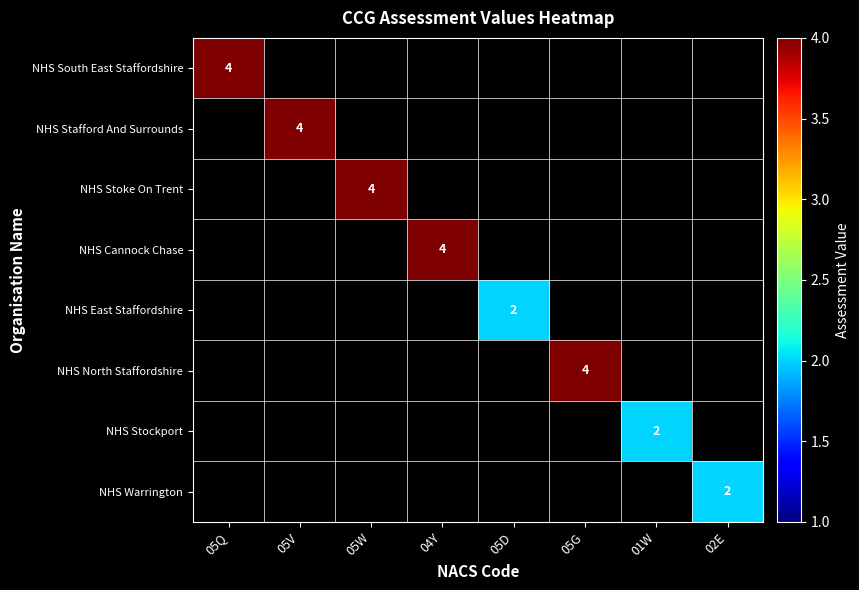

The value of NHS North Staffordshire at 05G is 4. True or false?

True